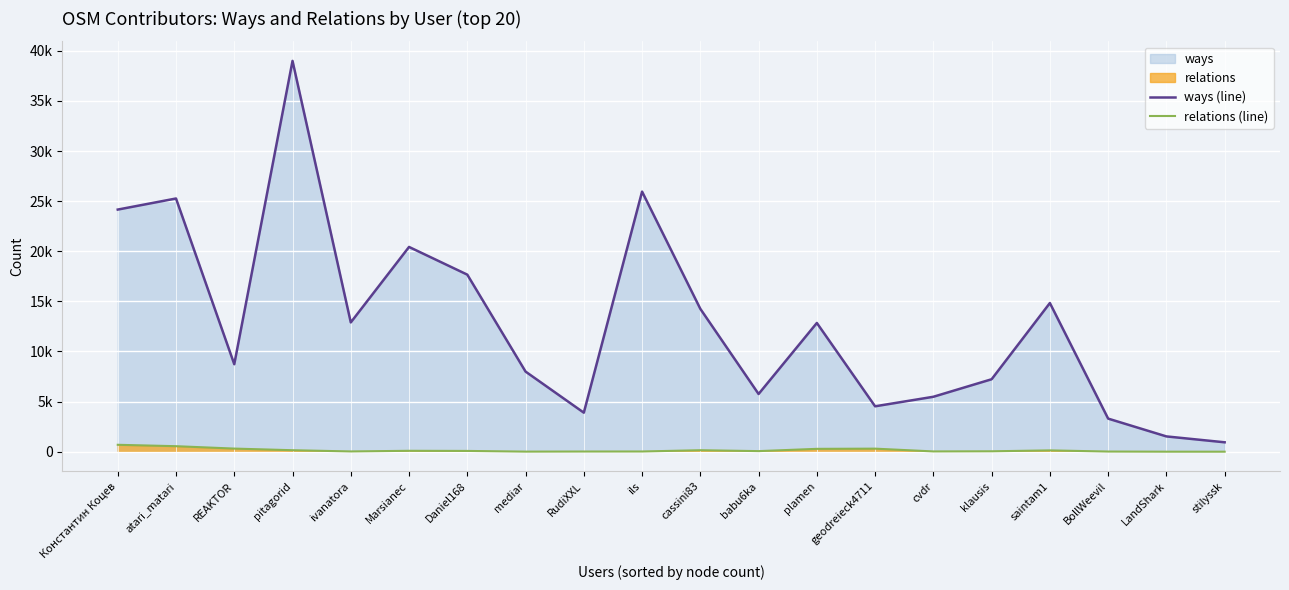

What is the sum of all ways (line) values?

256672